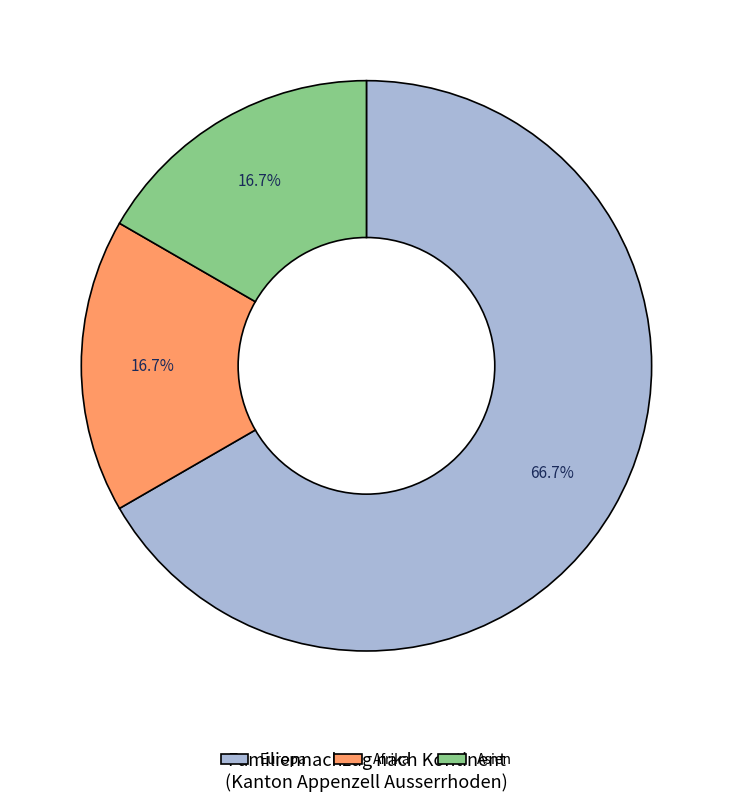

To the nearest percent, what portion does Afrika represent?

17%